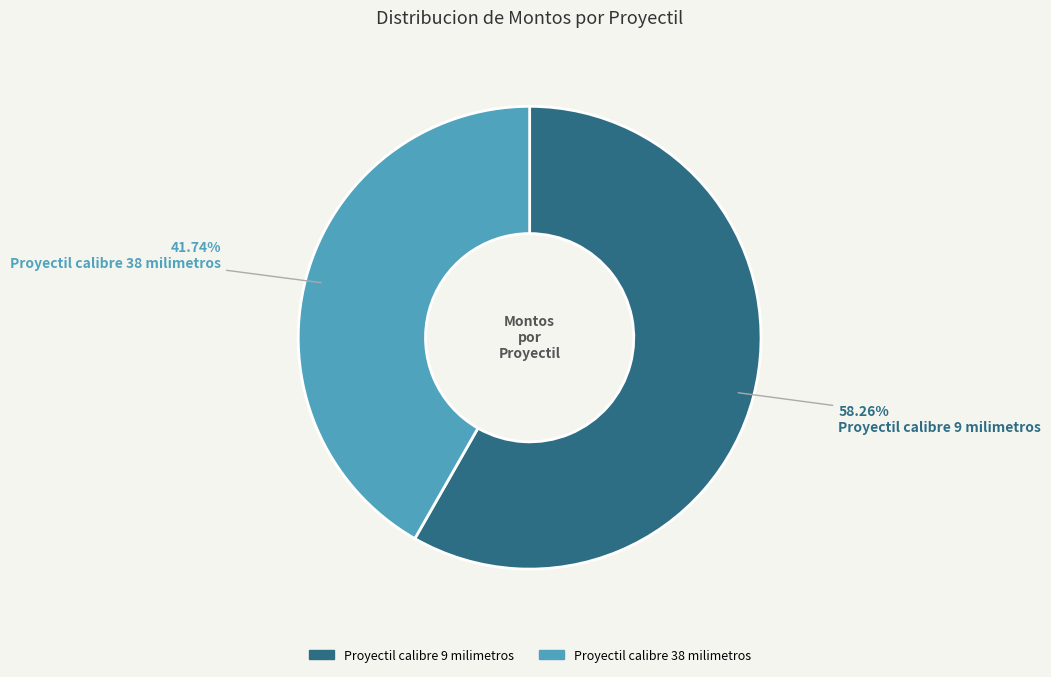

What percentage is the Proyectil calibre 9 milimetros slice, to the nearest percent?

58%